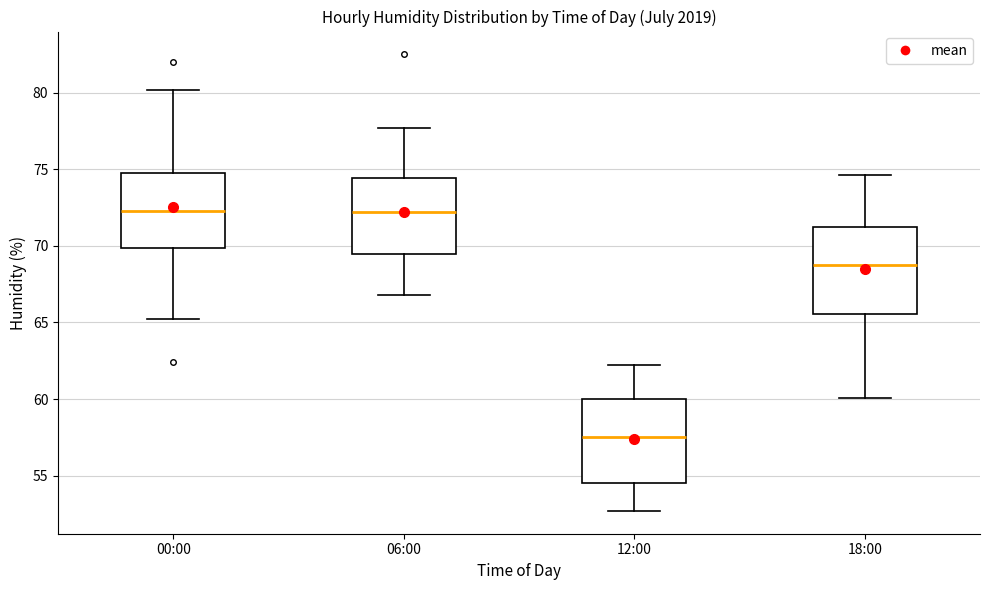

Reading left to right, read every box against the y-axis: the position of its median line, the range the box covers, and the ends of its whiskers. The values are not printed on the chart, so give them approximately, as read against the axis.

00:00: median 72.5, box 70.0 to 74.5, whiskers 65.0 to 80.0
06:00: median 72.0, box 69.5 to 74.5, whiskers 67.0 to 77.5
12:00: median 57.5, box 54.5 to 60.0, whiskers 52.5 to 62.0
18:00: median 69.0, box 65.5 to 71.5, whiskers 60.0 to 74.5